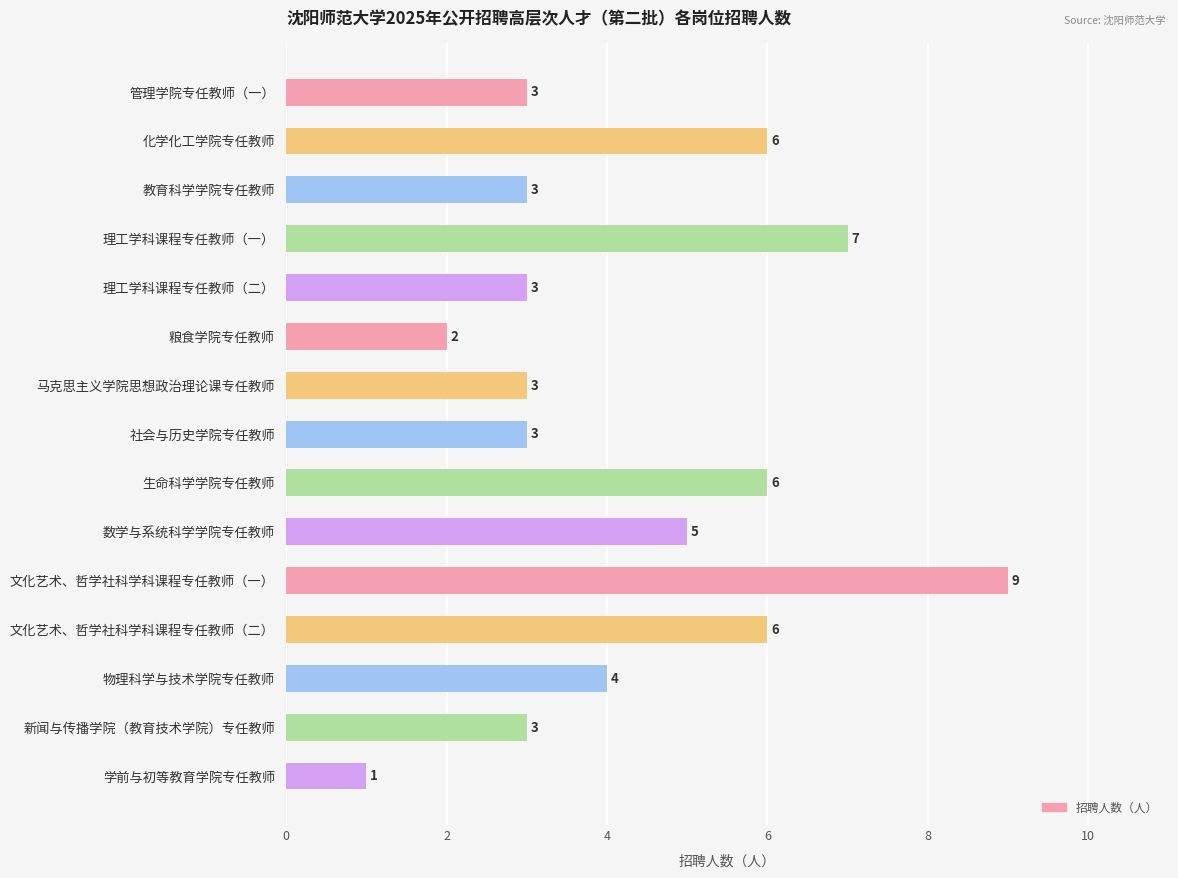

Reading bottom to top, transcribe all the data shown in this chart.

学前与初等教育学院专任教师=1	新闻与传播学院（教育技术学院）专任教师=3	物理科学与技术学院专任教师=4	文化艺术、哲学社科学科课程专任教师（二）=6	文化艺术、哲学社科学科课程专任教师（一）=9	数学与系统科学学院专任教师=5	生命科学学院专任教师=6	社会与历史学院专任教师=3	马克思主义学院思想政治理论课专任教师=3	粮食学院专任教师=2	理工学科课程专任教师（二）=3	理工学科课程专任教师（一）=7	教育科学学院专任教师=3	化学化工学院专任教师=6	管理学院专任教师（一）=3